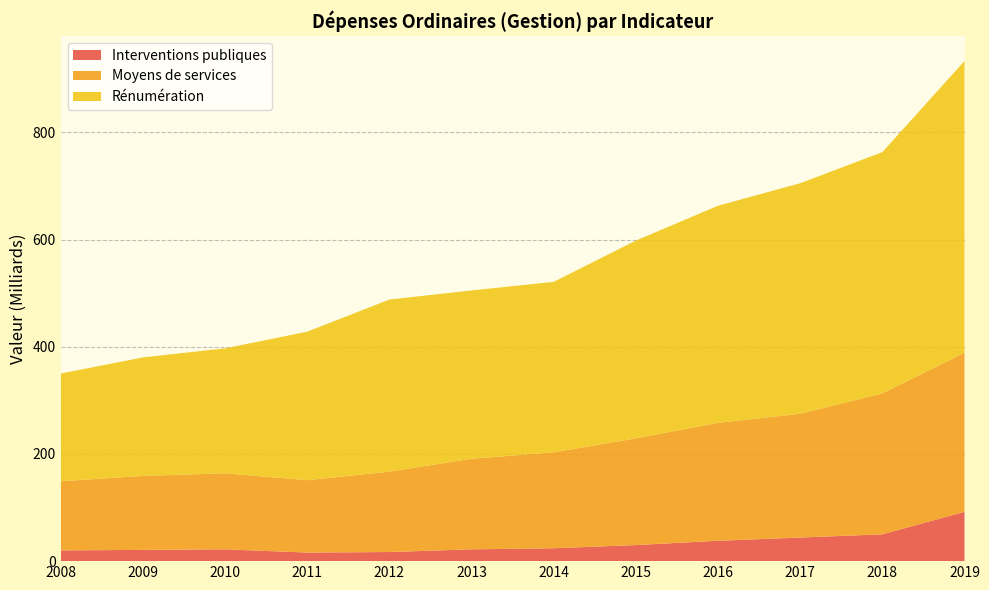

Reading left to right, transcribe all the data shown in this chart.

Interventions publiques: 20	21	22	16	17	22	24	30	38	44	50	92
Moyens de services: 129	138	142	135	150	169	179	199	220	231	263	297
Rénumération: 201	221	233	277	321	314	318	369	405	430	450	544